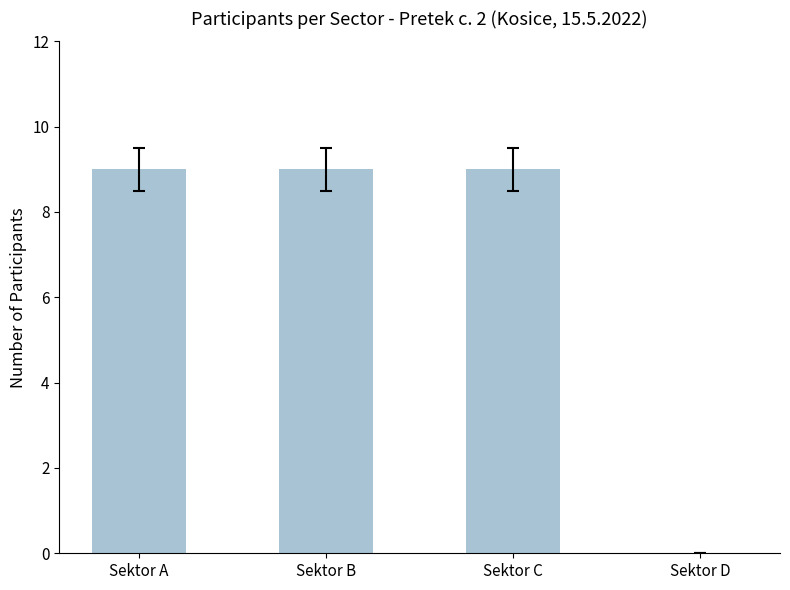

How many values are above zero?

3